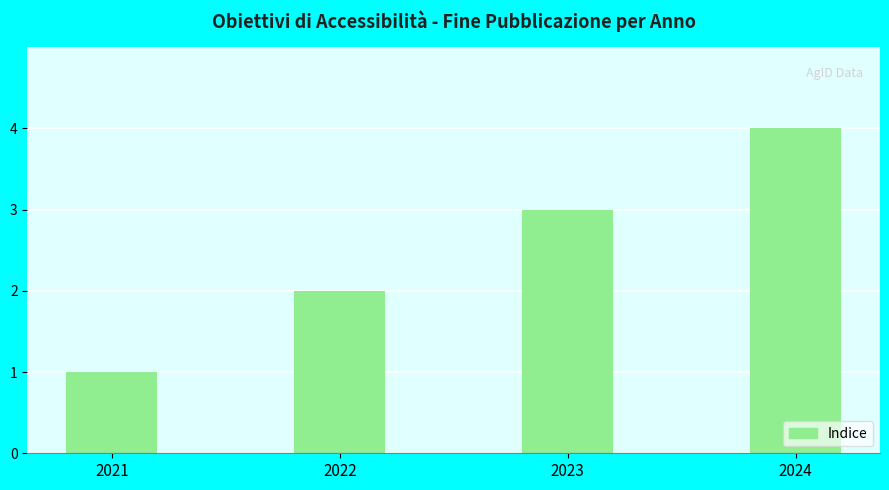

What is the sum of the values at 2023 and 2024?

7